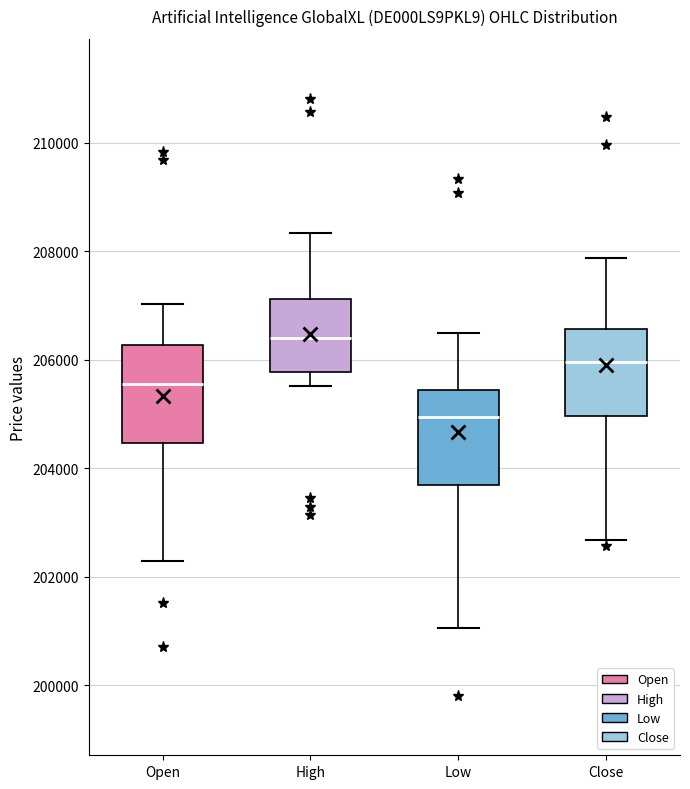

Reading left to right, transcribe this box plot: for each box, give where its median line is, the range the box spans, and where its two whiskers end, as read against the y-axis. The values are not printed on the chart, so give them approximately, as read against the axis.

Open: median 205600, box 204400 to 206200, whiskers 202200 to 207000
High: median 206400, box 205800 to 207200, whiskers 205600 to 208400
Low: median 205000, box 203600 to 205400, whiskers 201000 to 206400
Close: median 206000, box 205000 to 206600, whiskers 202600 to 207800